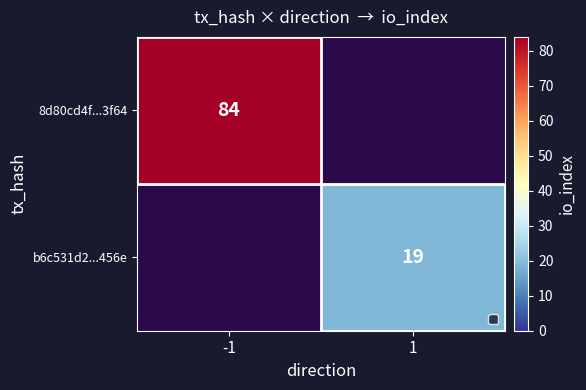

Which has a higher value, 1 or -1?

-1